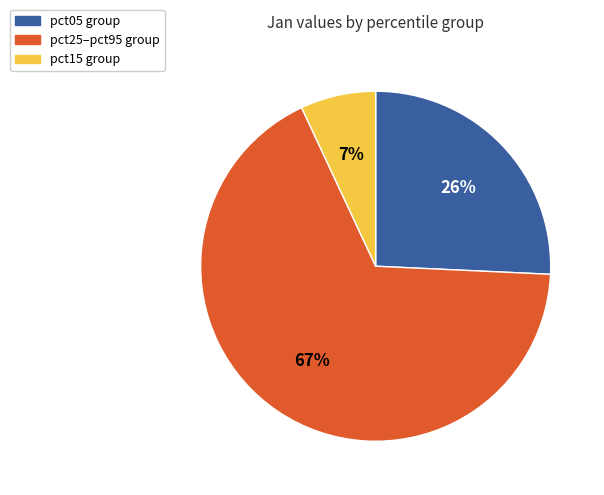

Is there any slice that represents more than half of the pie?

Yes